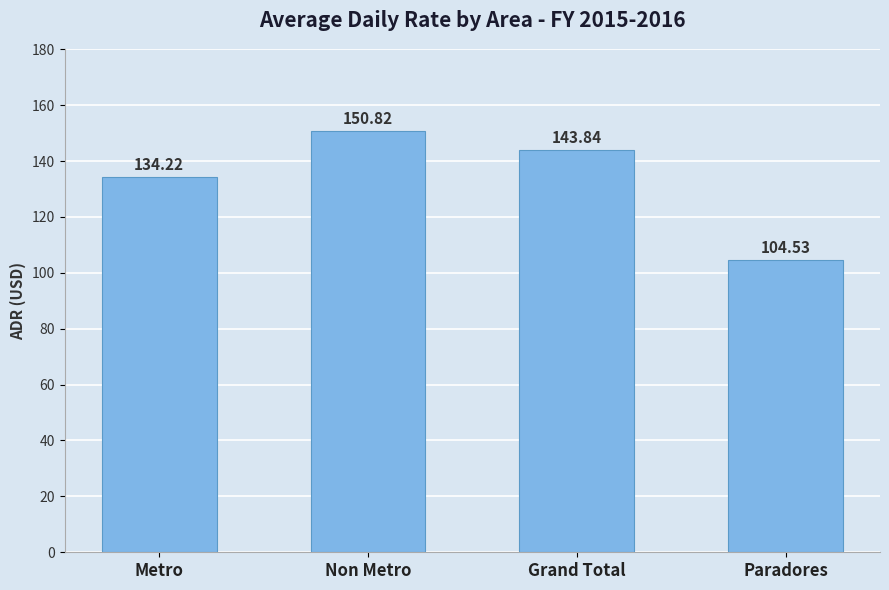

What is the change in value from Grand Total to Paradores?

-39.3